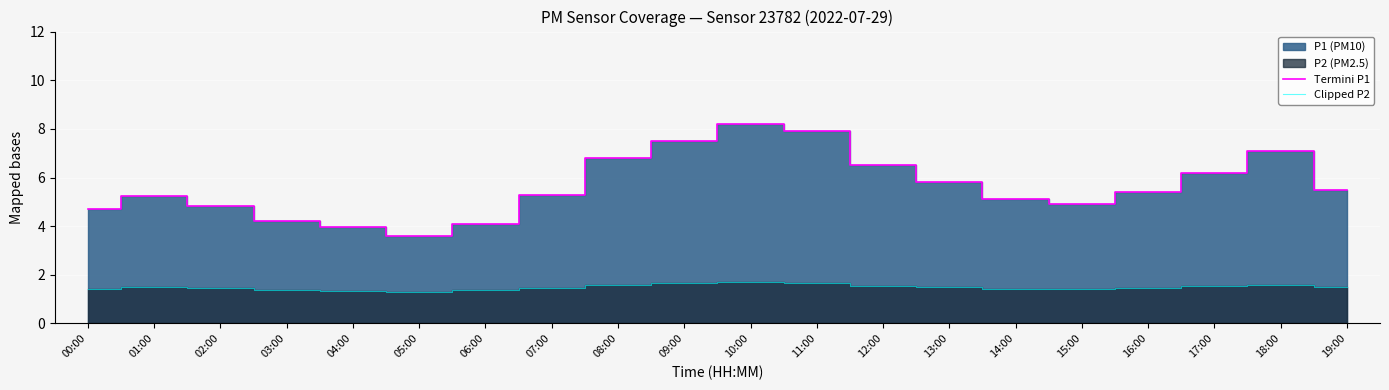

What is the sum of all Termini P1 values?

112.8